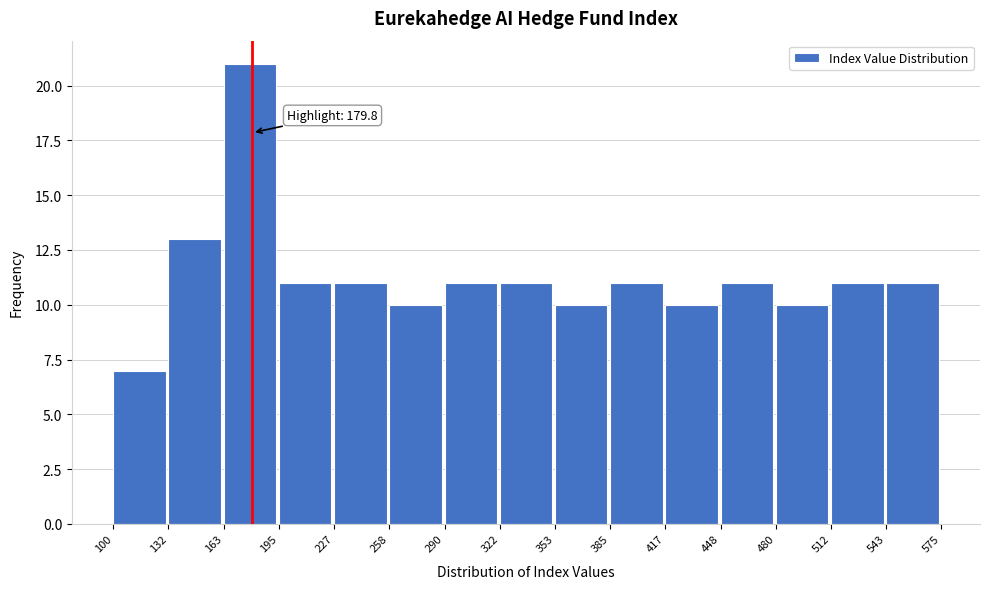

Over which range of the x-axis is the bar tallest?

163 to 195